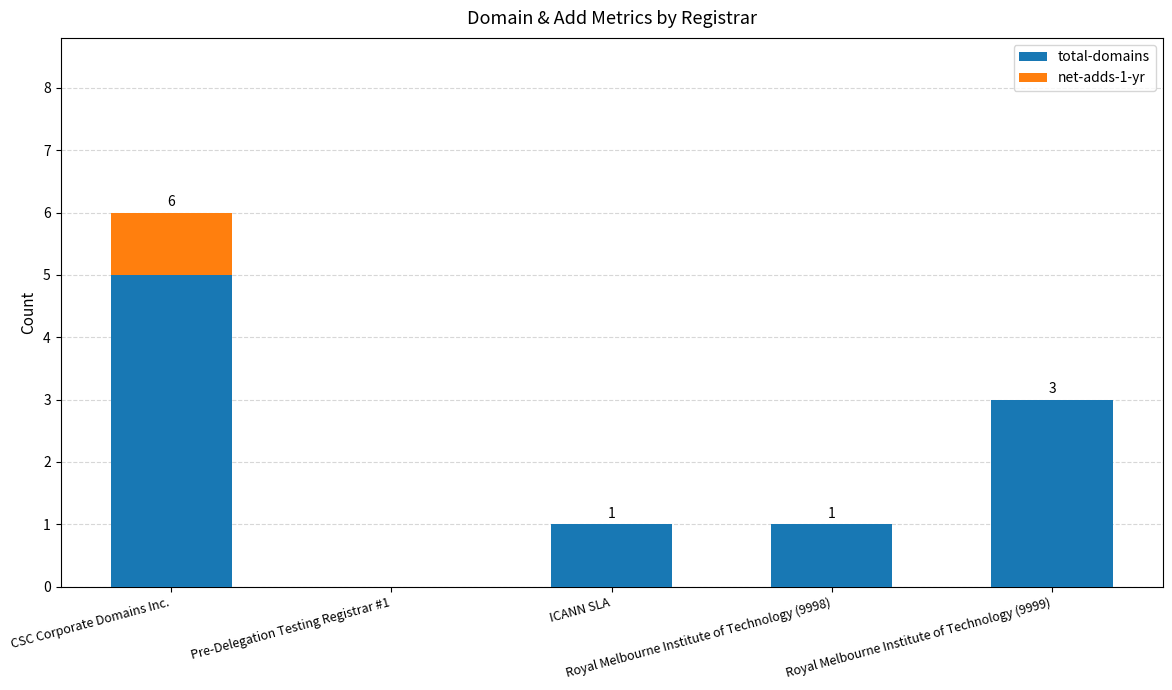

The value of total-domains at CSC Corporate Domains Inc. is 5. True or false?

True